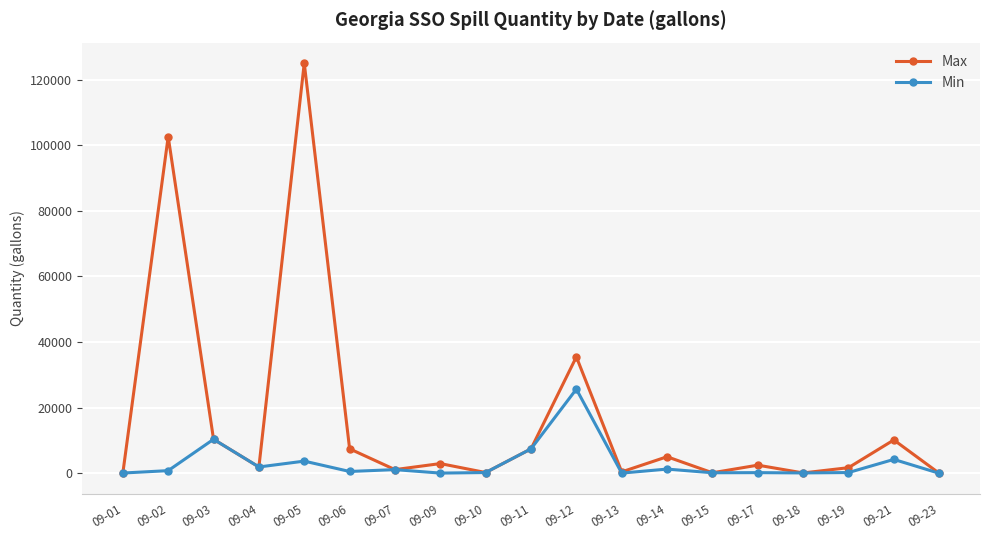

At which category is the sum across all series the highest?

09-05